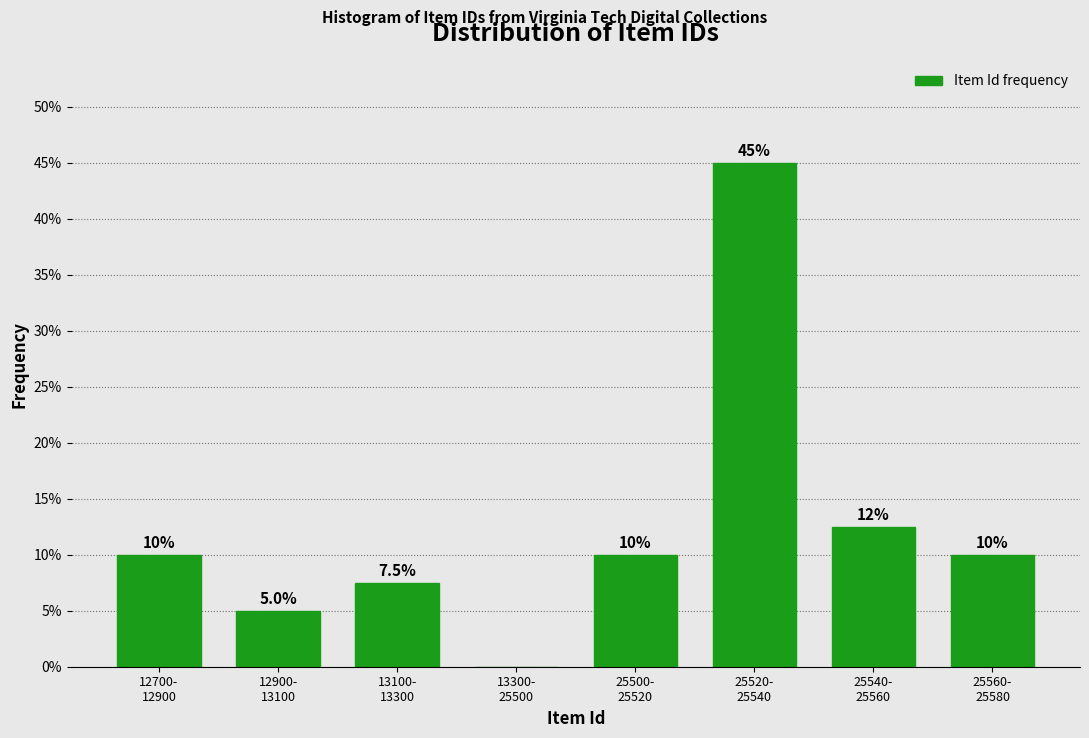

What is the sum of all values?

100.0